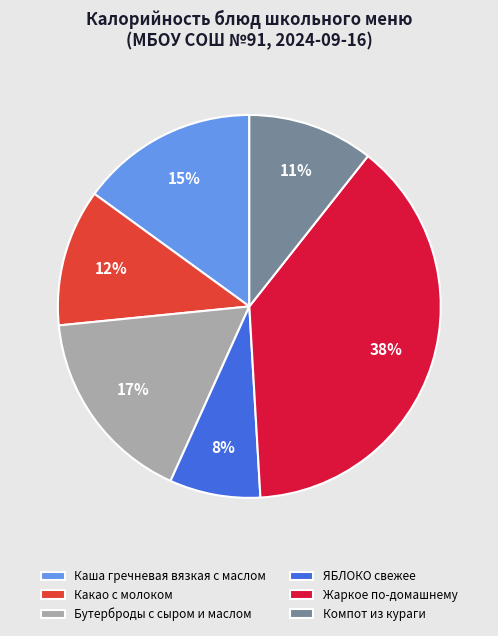

To the nearest percent, what percentage of the pie is Жаркое по-домашнему?

38%